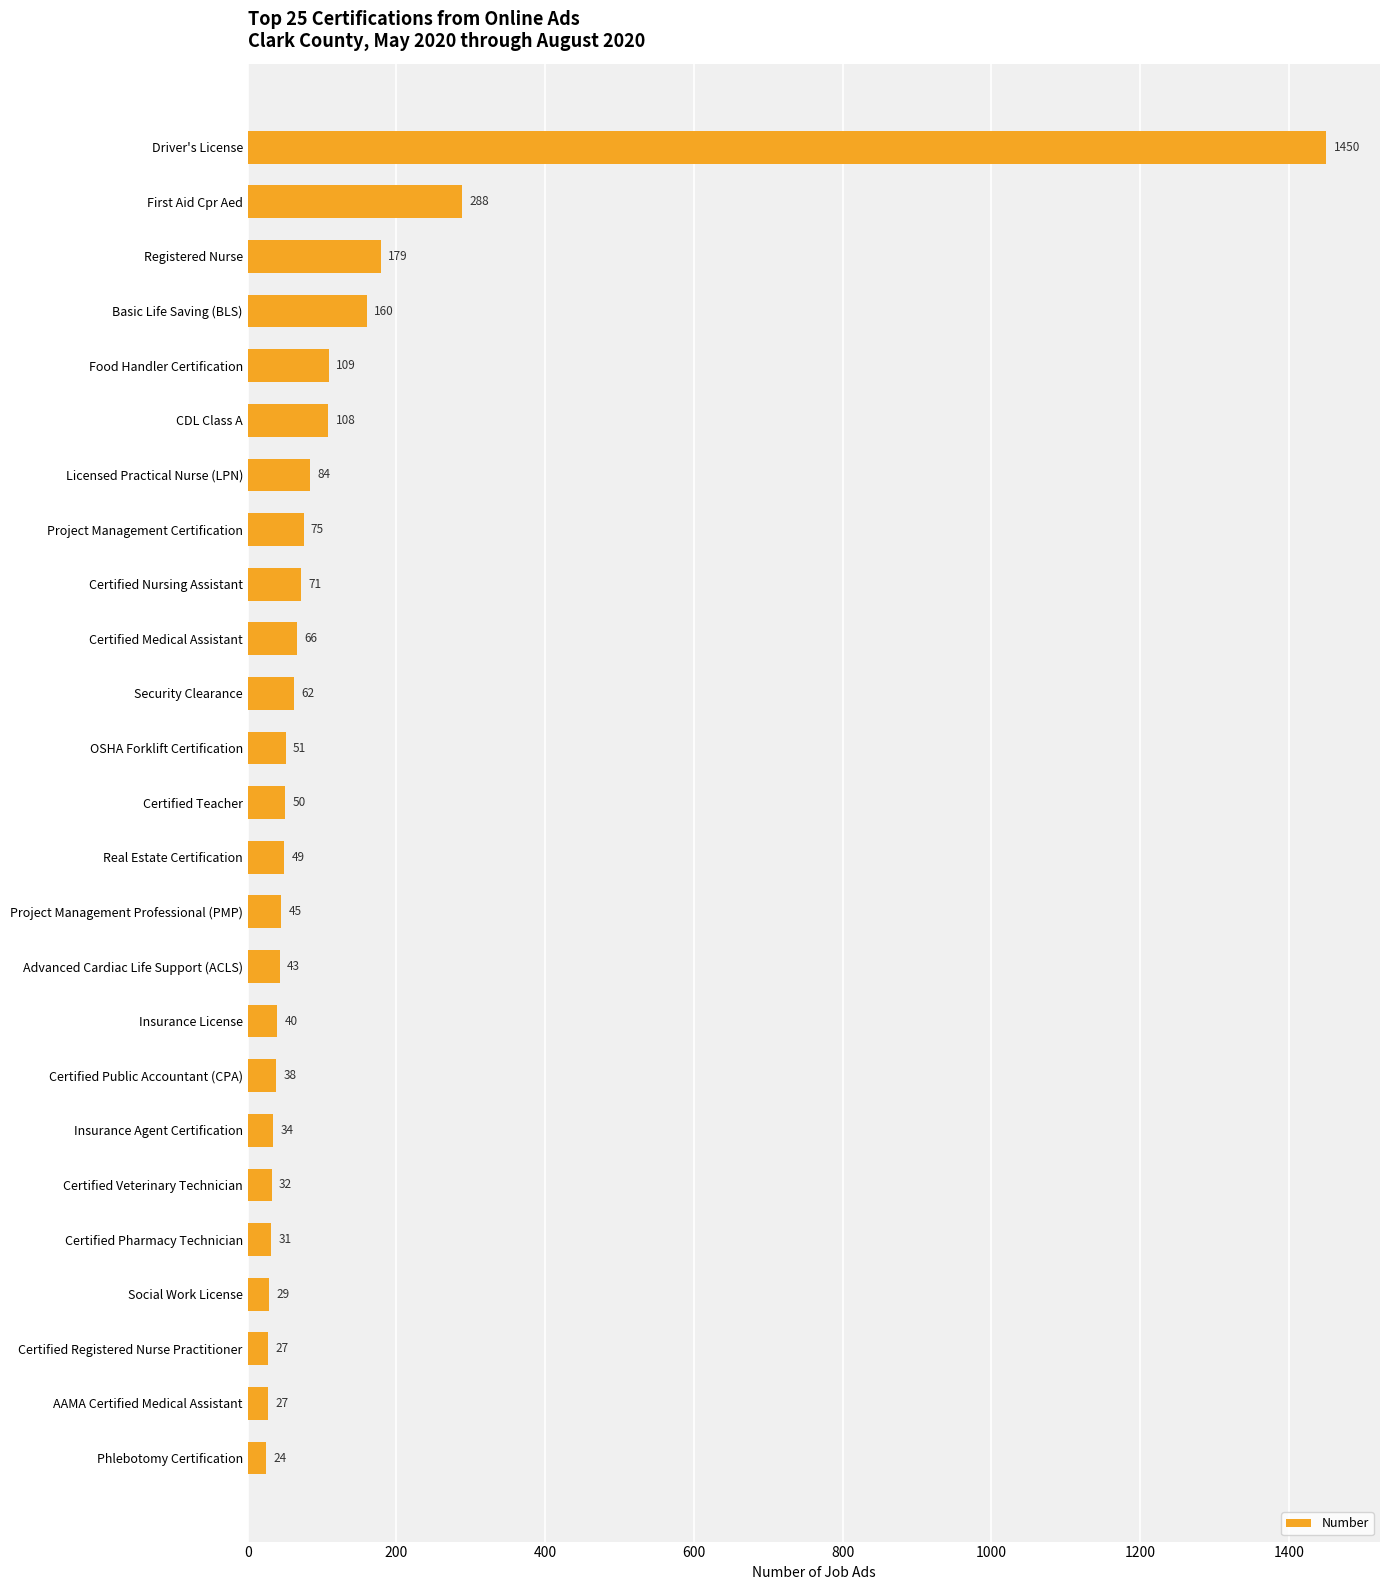

What is the average value?

127